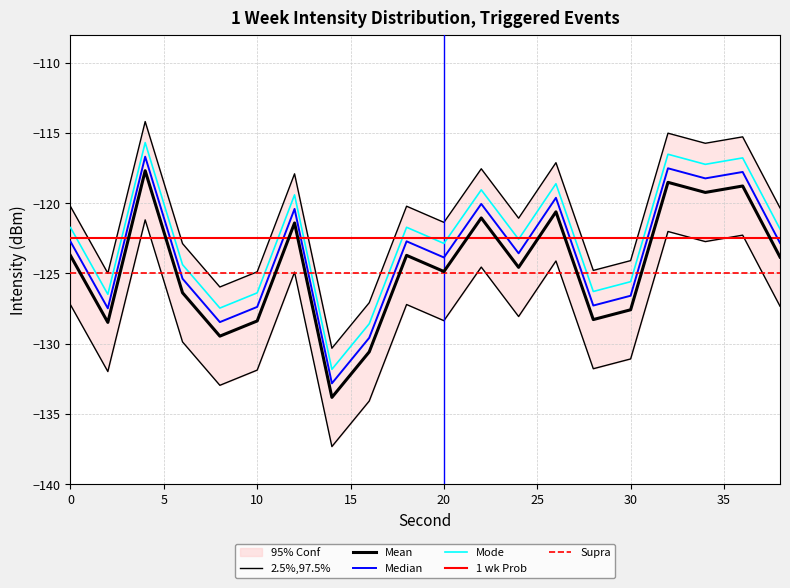

True or false: 2.5%,97.5% has a value of -120.2 at 0.

True